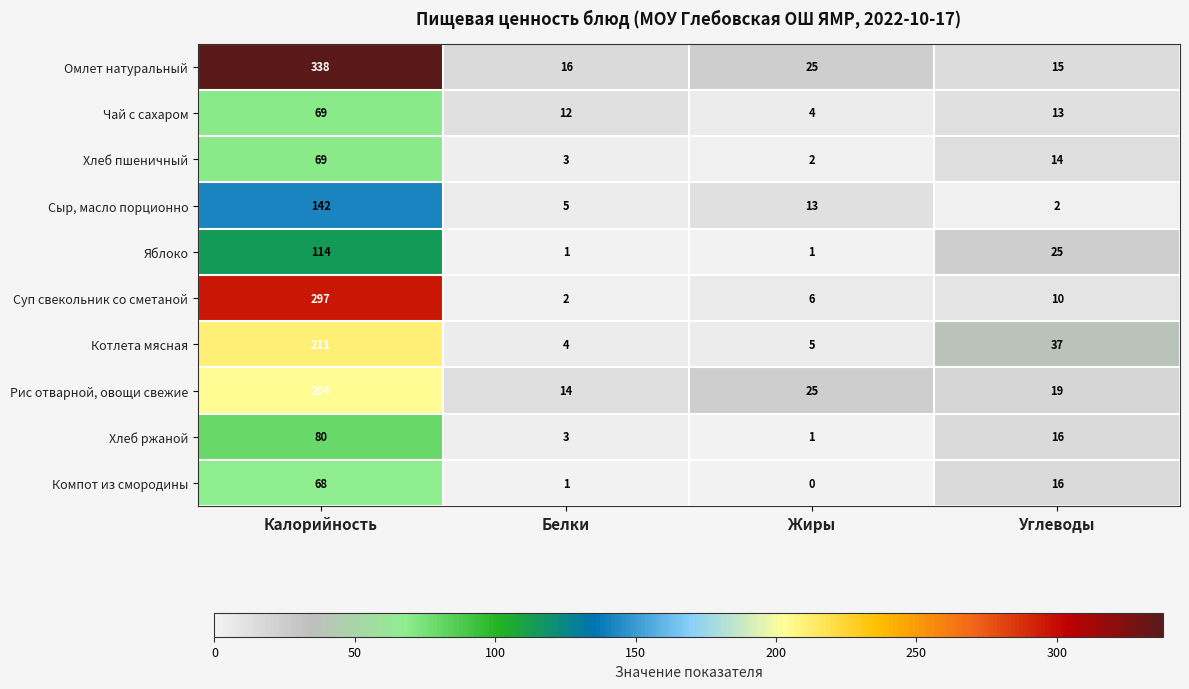

Is it true that Чай с сахаром equals 18 at Белки?

False